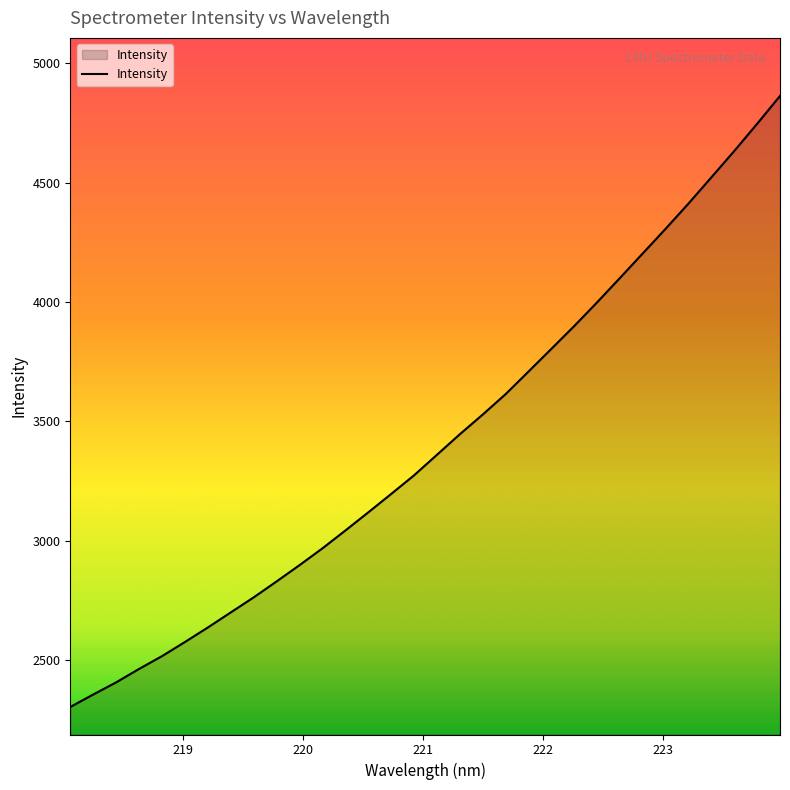

What is the difference between the maximum and minimum values?

2558.9